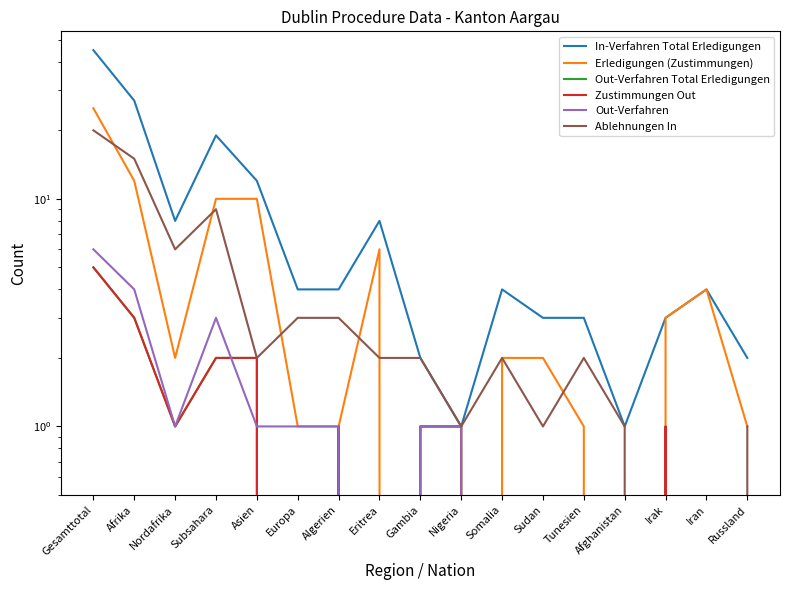

What is the total value across all series at Nordafrika?

19